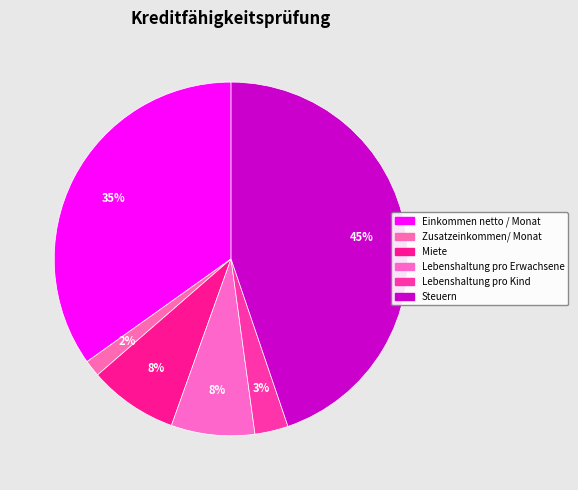

Is there a majority slice in this chart?

No